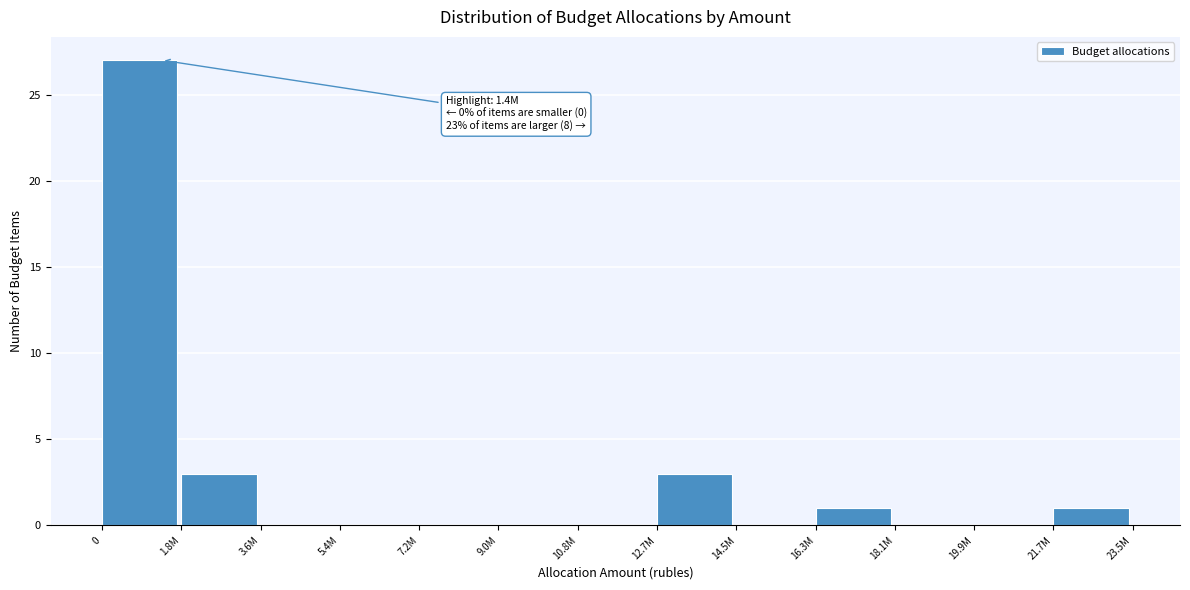

Reading right to left, list all the values displayed in this chart.

21.7M=1	19.9M=0	18.1M=0	16.3M=1	14.5M=0	12.7M=3	10.8M=0	9.0M=0	7.2M=0	5.4M=0	3.6M=0	1.8M=3	0=27